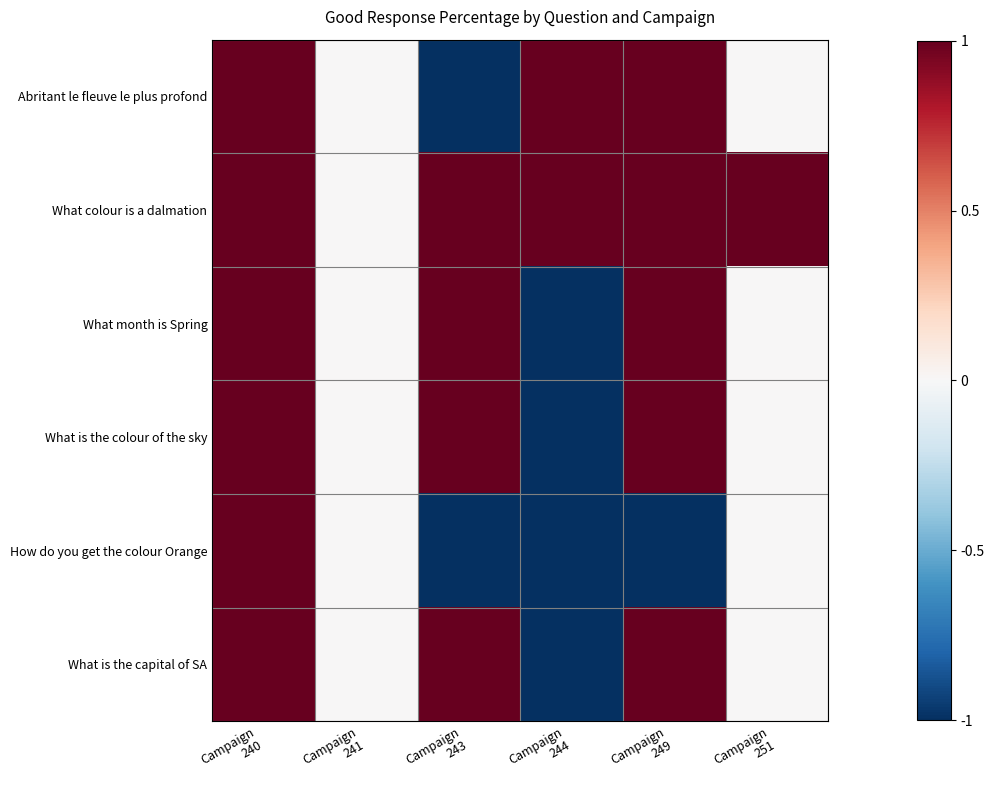

Rank the series by their maximum value, from highest to lowest.

Abritant le fleuve le plus profond, What colour is a dalmation, What month is Spring, What is the colour of the sky, How do you get the colour Orange, What is the capital of SA